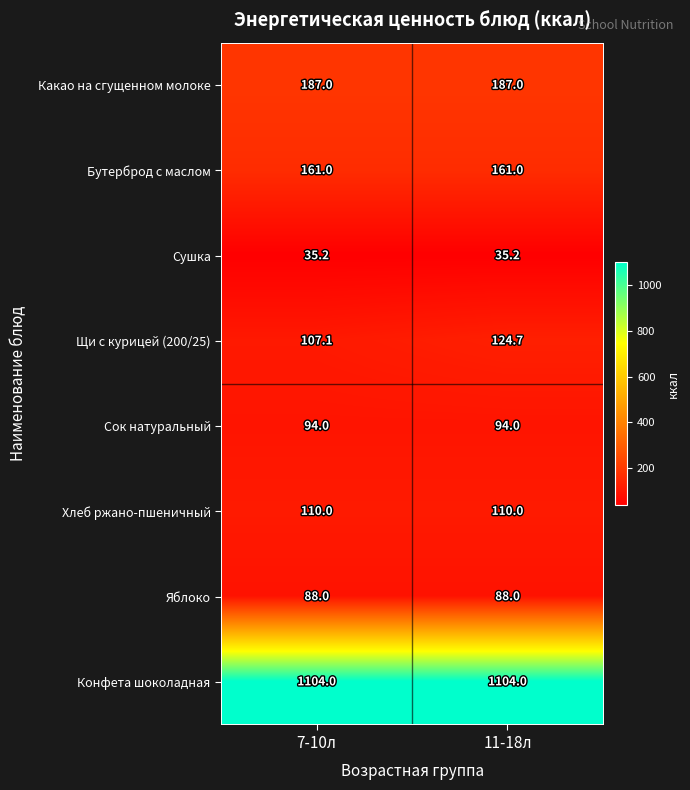

What is the minimum value shown in the chart?

35.2